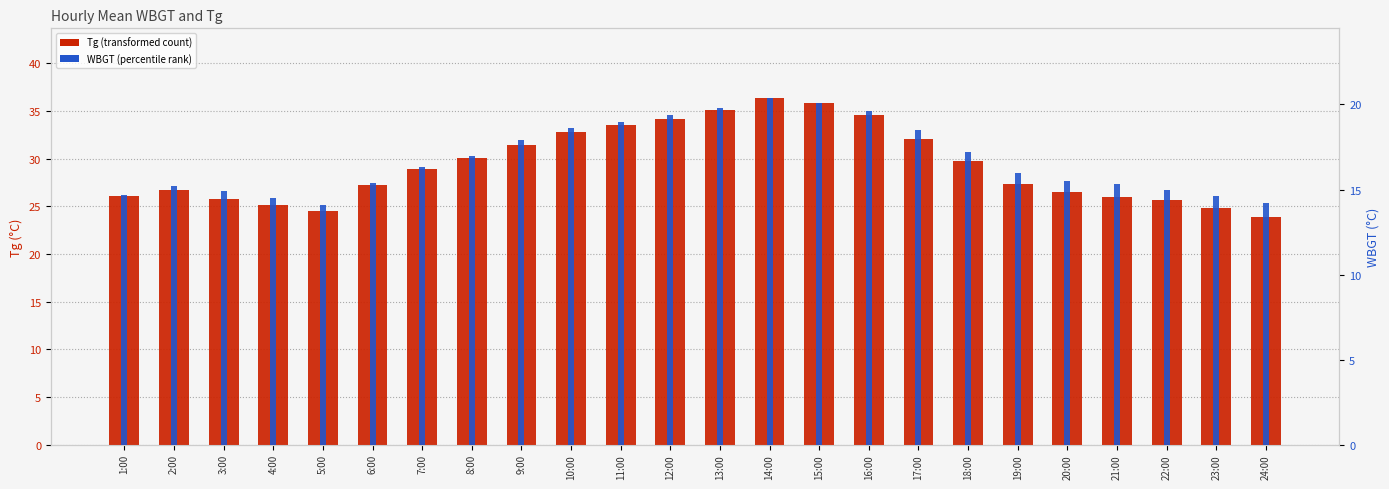

Reading left to right, extract all data points from this chart.

Tg: 26.1	26.7	25.8	25.1	24.5	27.2	28.9	30.1	31.4	32.8	33.5	34.2	35.1	36.4	35.8	34.6	32.1	29.8	27.3	26.5	26.0	25.7	24.8	23.9
WBGT: 14.7	15.2	14.9	14.5	14.1	15.4	16.3	17.0	17.9	18.6	19.0	19.4	19.8	20.4	20.1	19.6	18.5	17.2	16.0	15.5	15.3	15.0	14.6	14.2